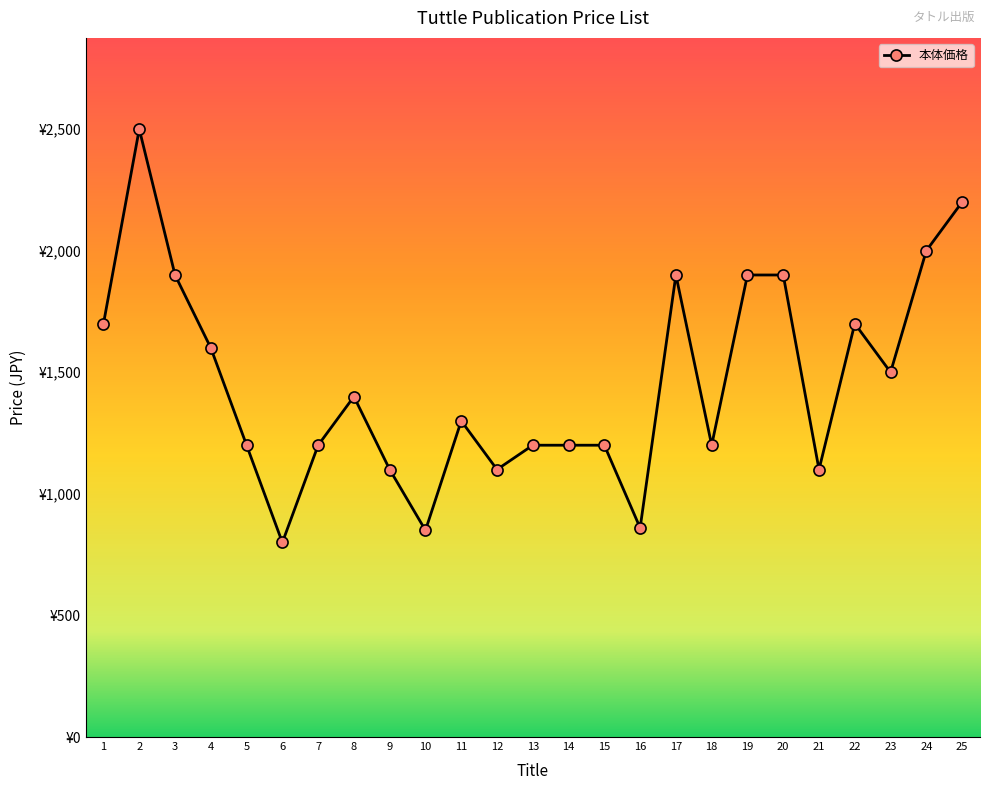

List the labels in order of value, largest first.

2, 25, 24, 3, 17, 19, 20, 1, 22, 4, 23, 8, 11, 5, 7, 13, 14, 15, 18, 9, 12, 21, 16, 10, 6